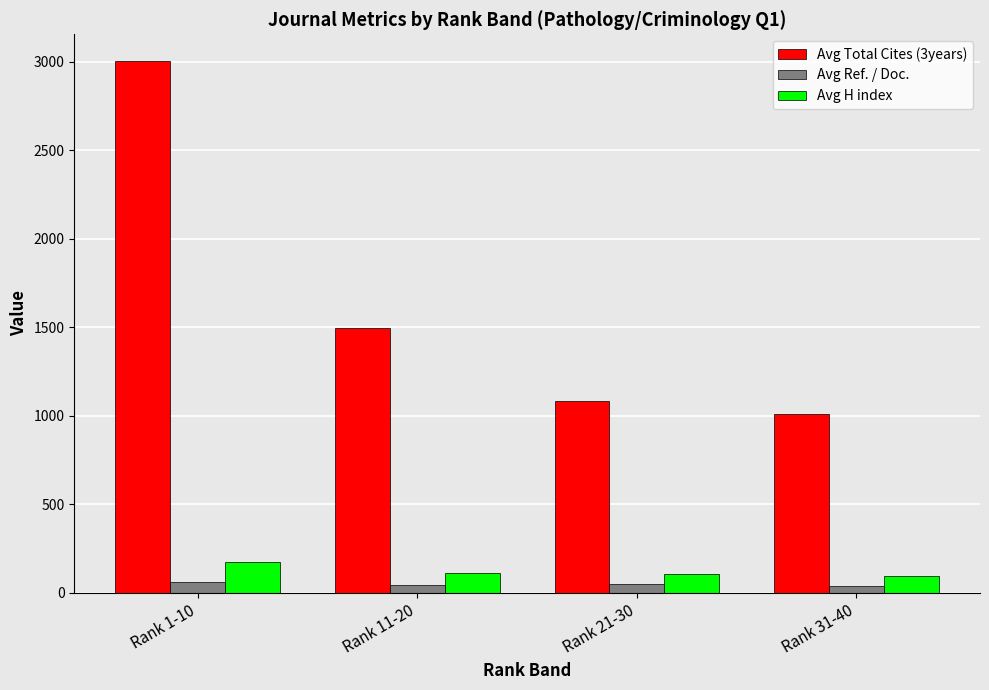

The value of Avg Total Cites (3years) at Rank 21-30 is 1084. True or false?

True